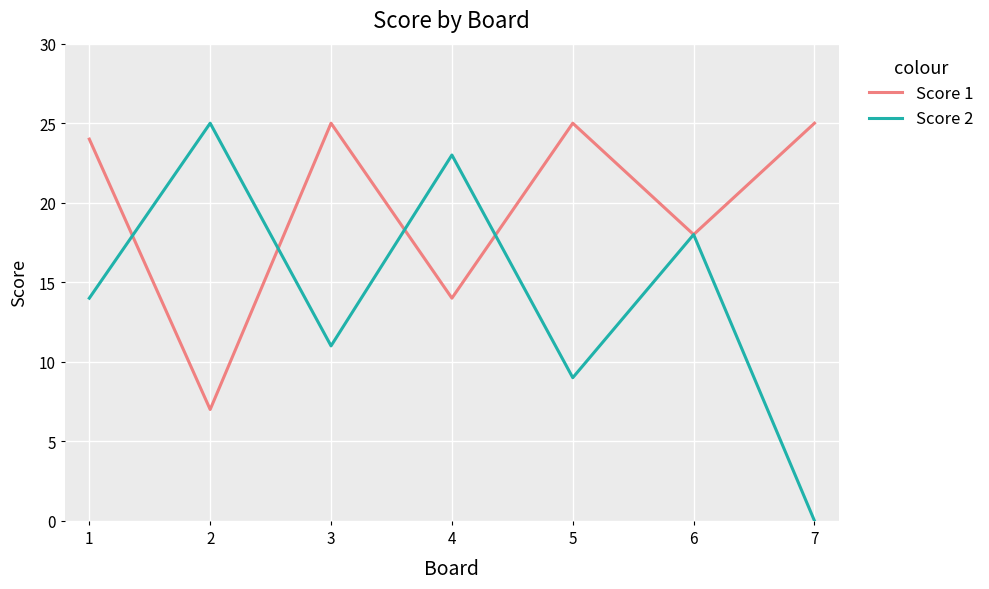

At how many categories does at least one series exceed 13?

7